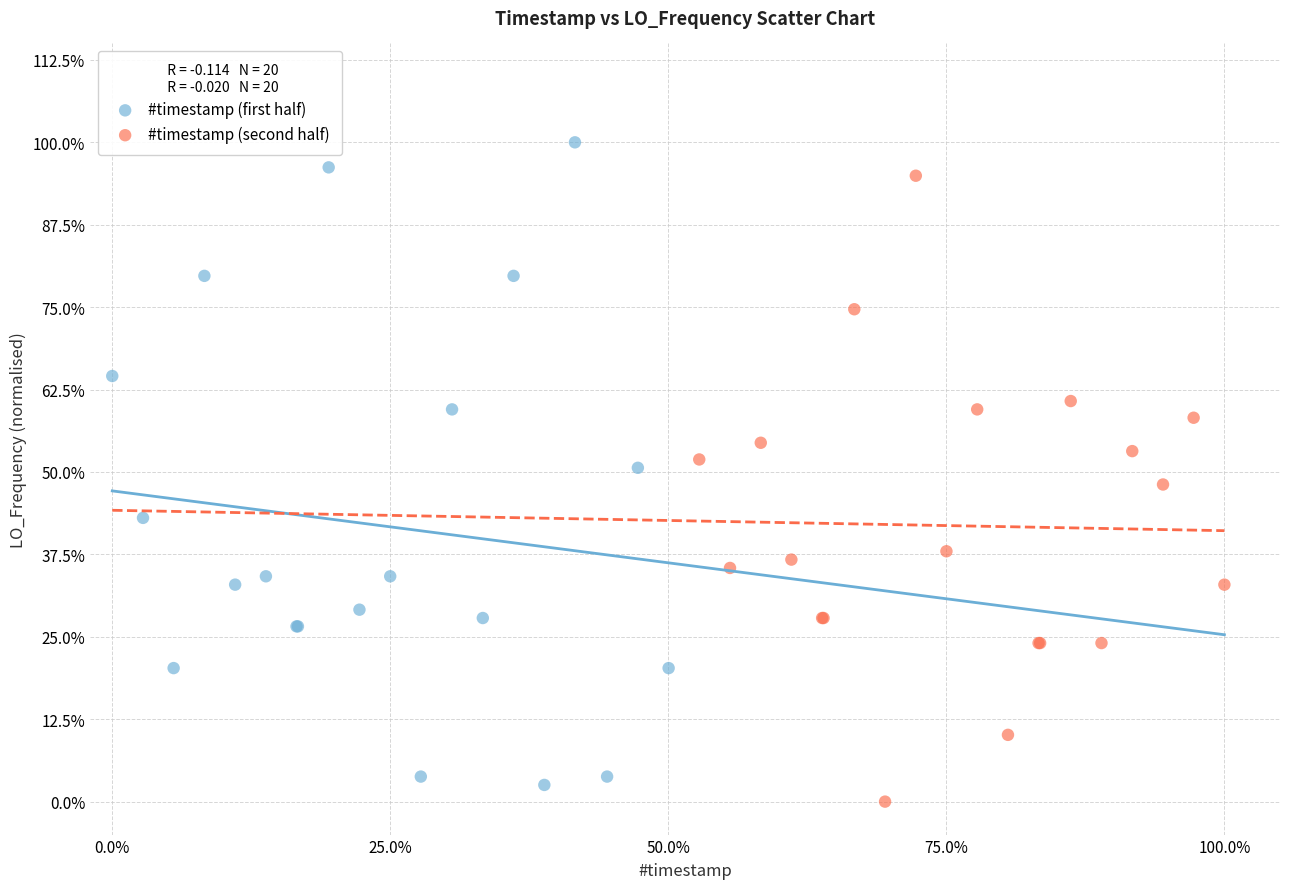

Which series contains the lowest Y value?

#timestamp (second half)